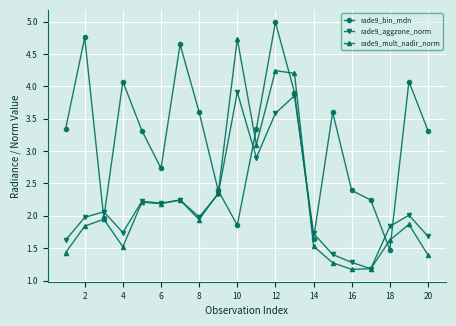

True or false: rade9_aggzone_norm has more than 2 interior local peaks.

True